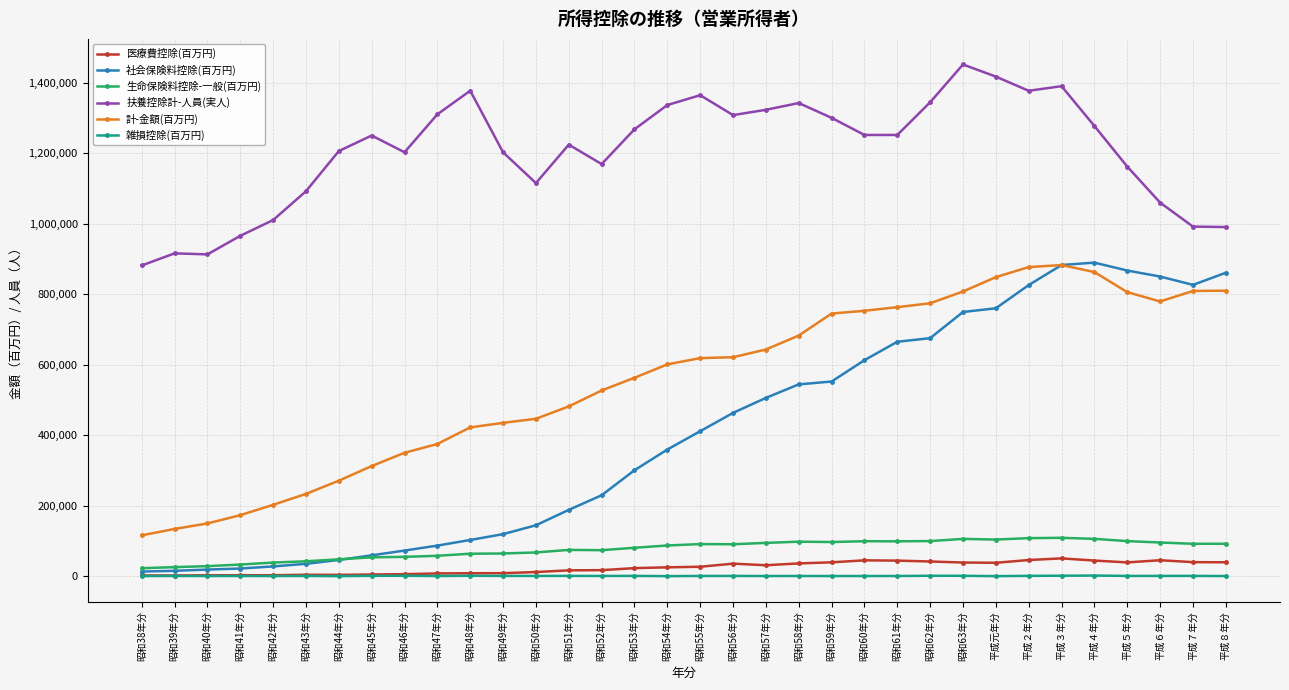

True or false: 扶養控除計-人員(実人) has a value of 546143 at 昭和48年分.

False